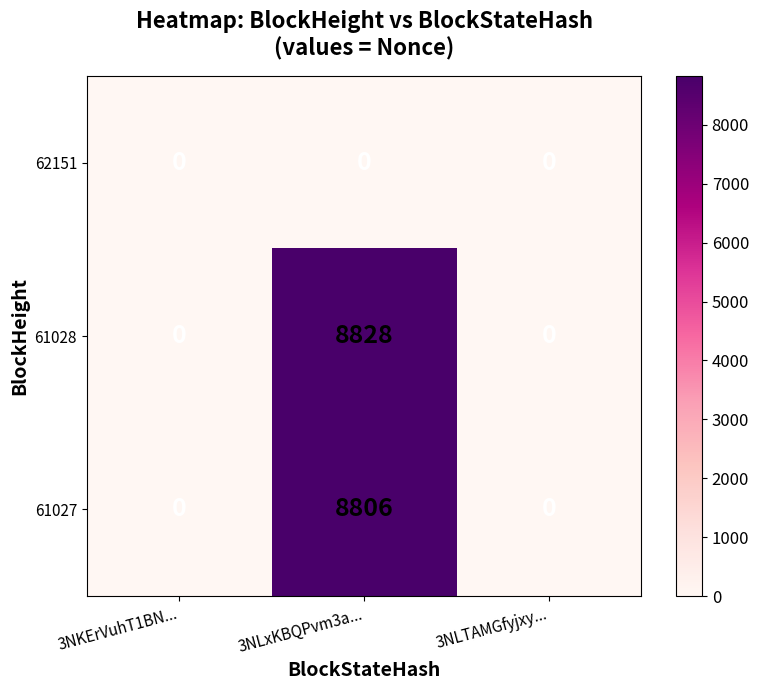

What value does the 61027 series have at 3NLxKBQPvm3a...?

8806